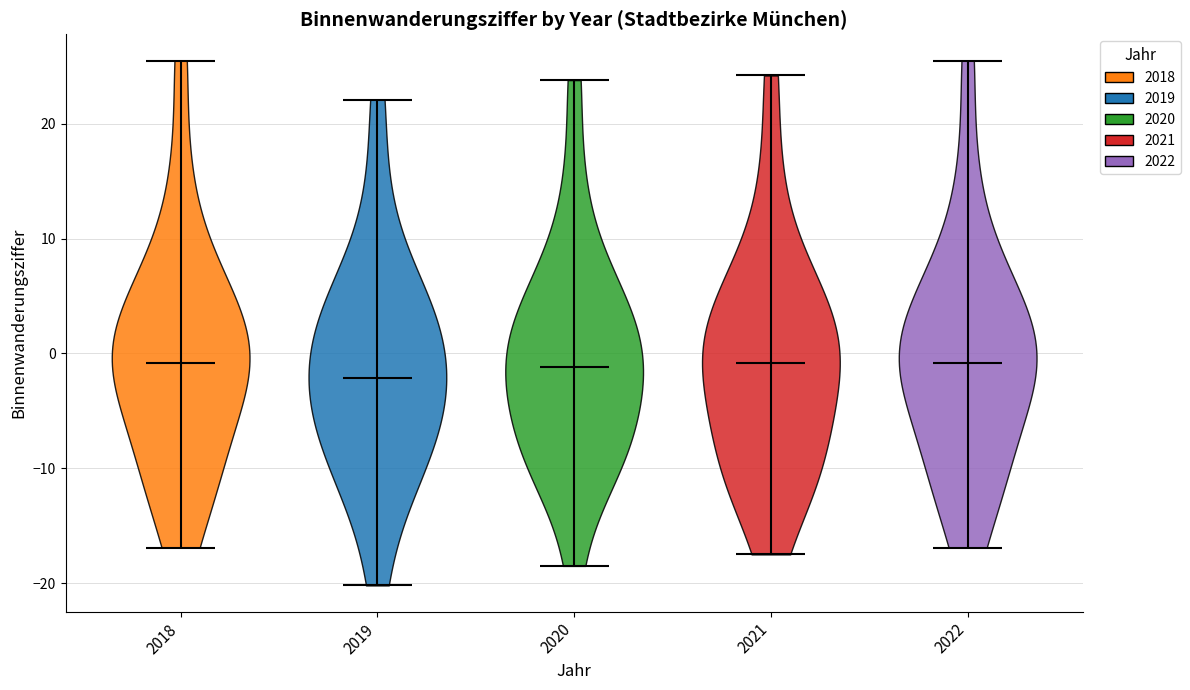

What is the lowest point the violin at x = 2020 reaches on the y-axis? The values are not printed on the chart, so give them approximately, as read against the axis.

-18